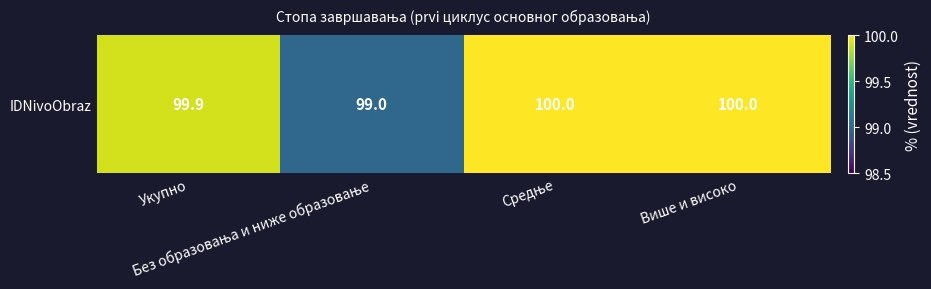

At which category does the chart reach its peak across all series?

Средње